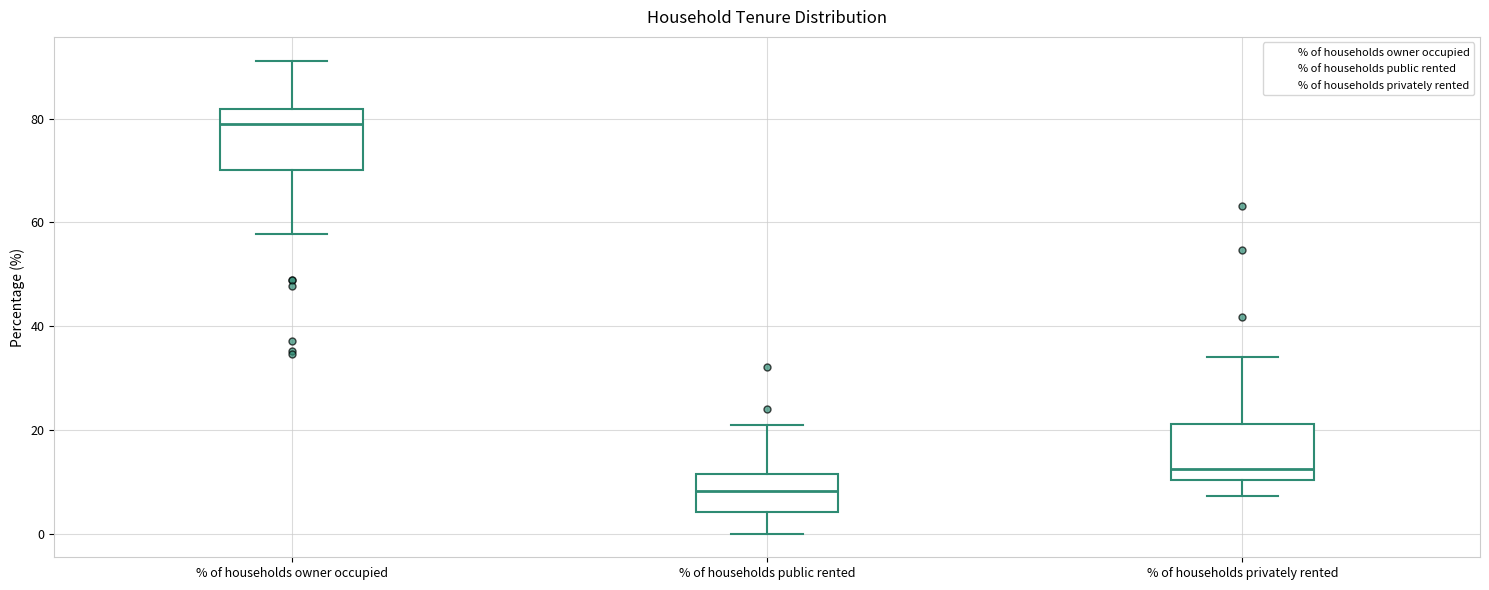

Where is the lower edge of the box for % of households public rented on the y-axis? The values are not printed on the chart, so give them approximately, as read against the axis.

4